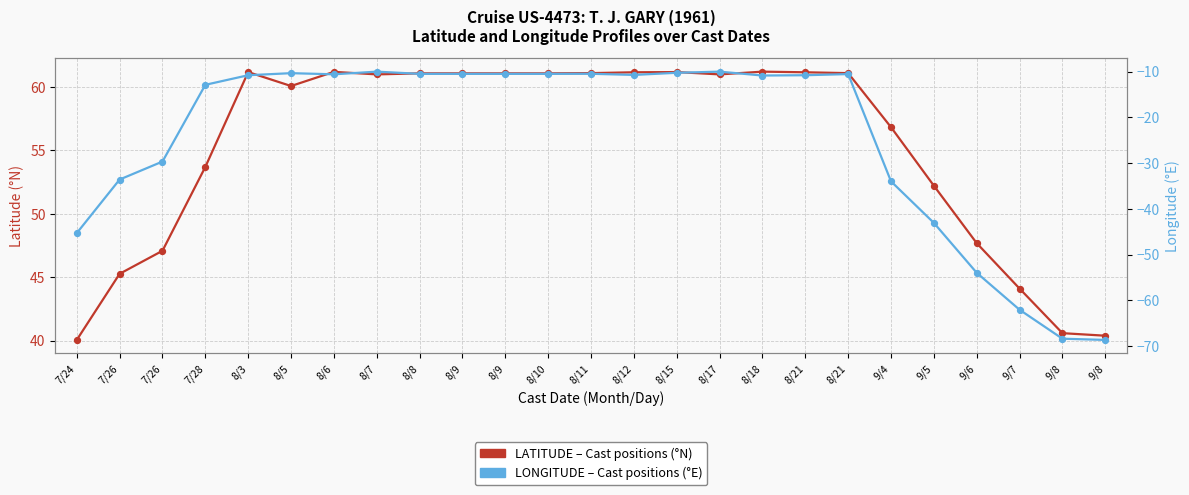

Which series contains the lowest Y value?

LONGITUDE